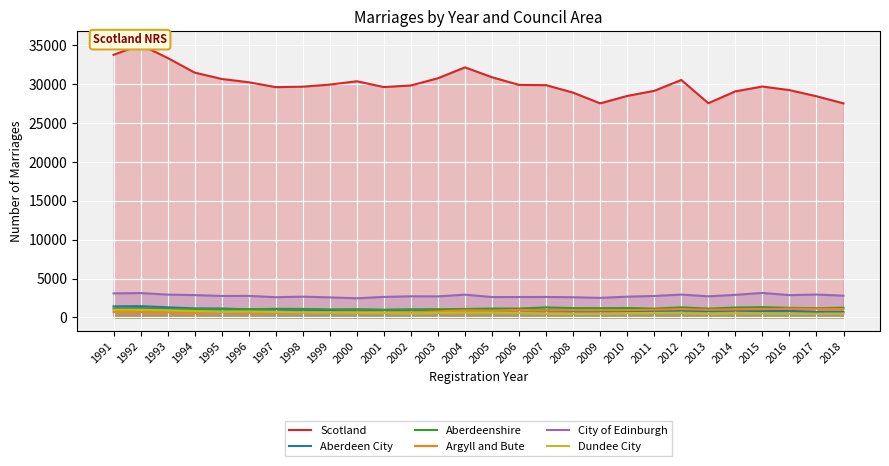

How many data points does each series have?

28